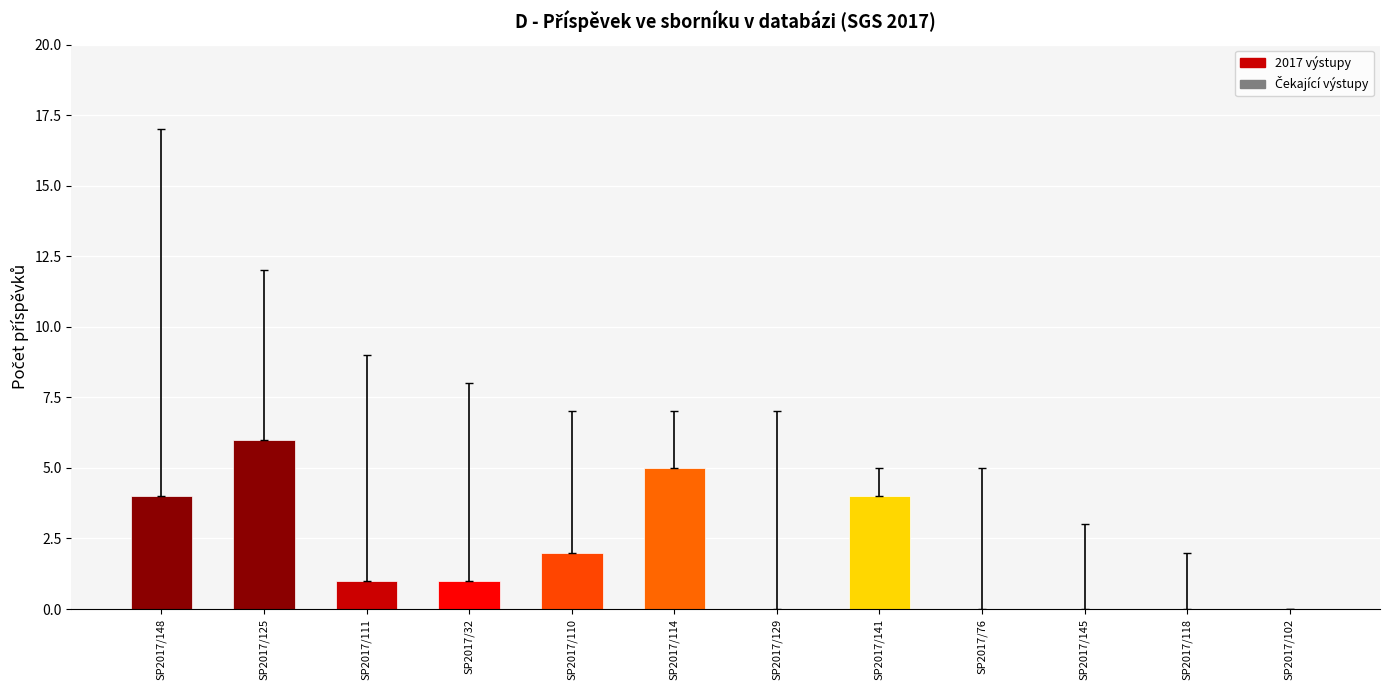

What is the change in value from SP2017/148 to SP2017/110?

-2